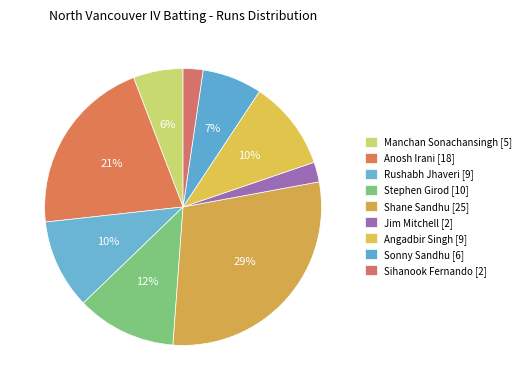

What is the ratio of the value at Manchan Sonachansingh to the value at Angadbir Singh?

0.6